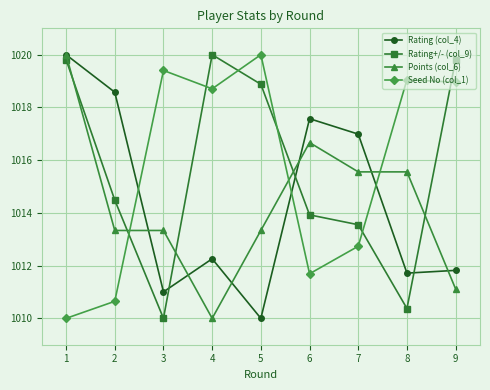

What is the spread (max minus min) of values at 8?

8.7